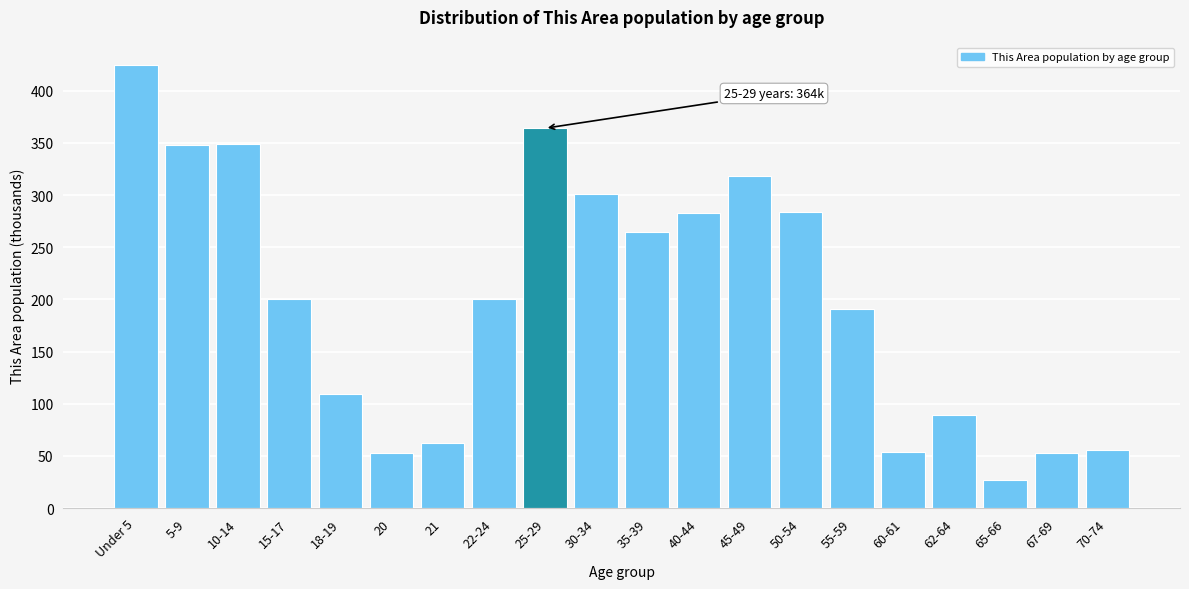

What is the sum of all values?

4031